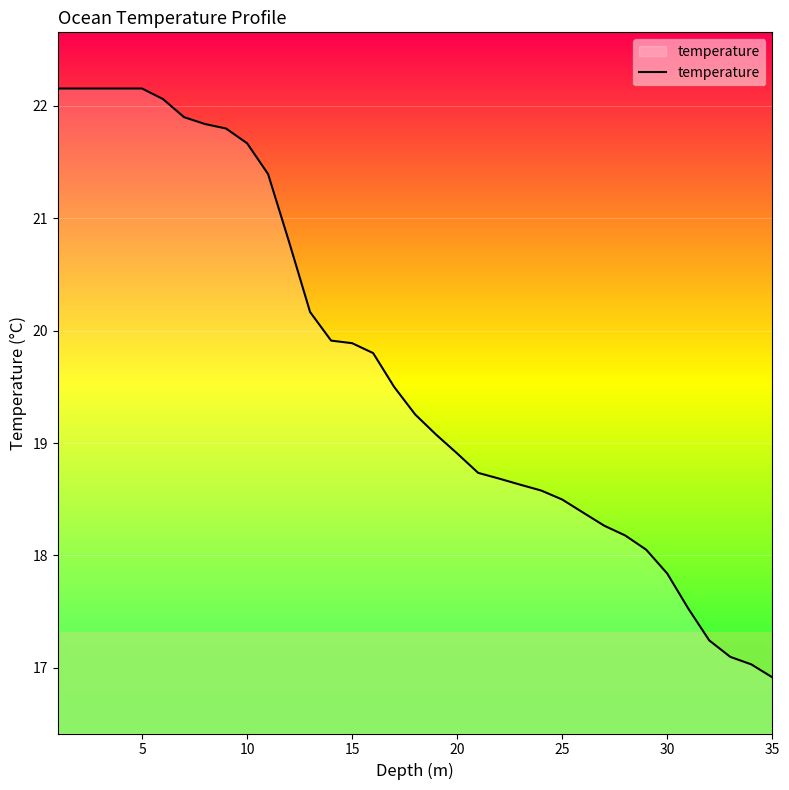

What is the maximum value shown in the chart?

22.2